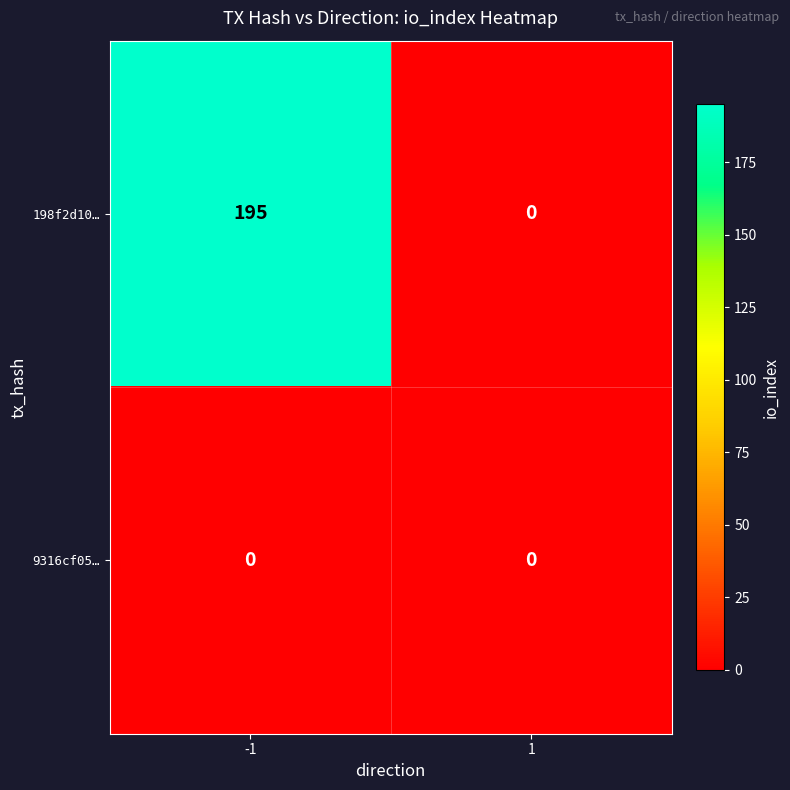

What is the sum of all 198f2d10… values?

195